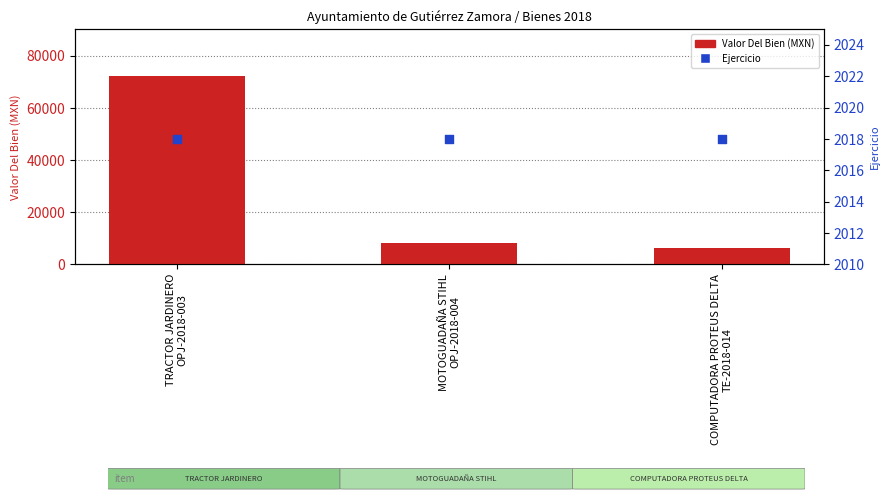

Which series has the largest total across all categories?

Valor Del Bien (MXN)